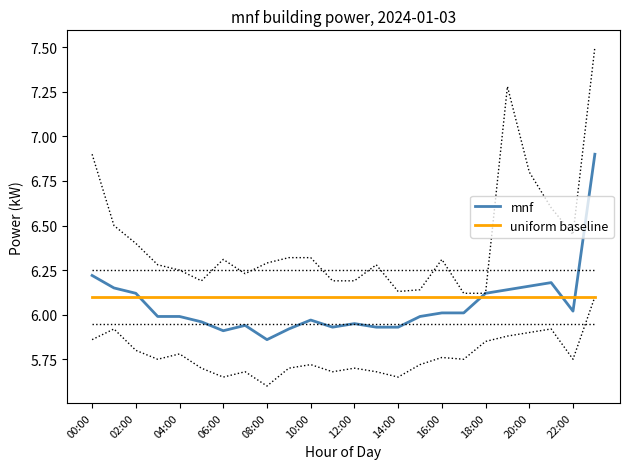

In mnf, how many points are higher than both neighbors (excluding endpoints)?

4